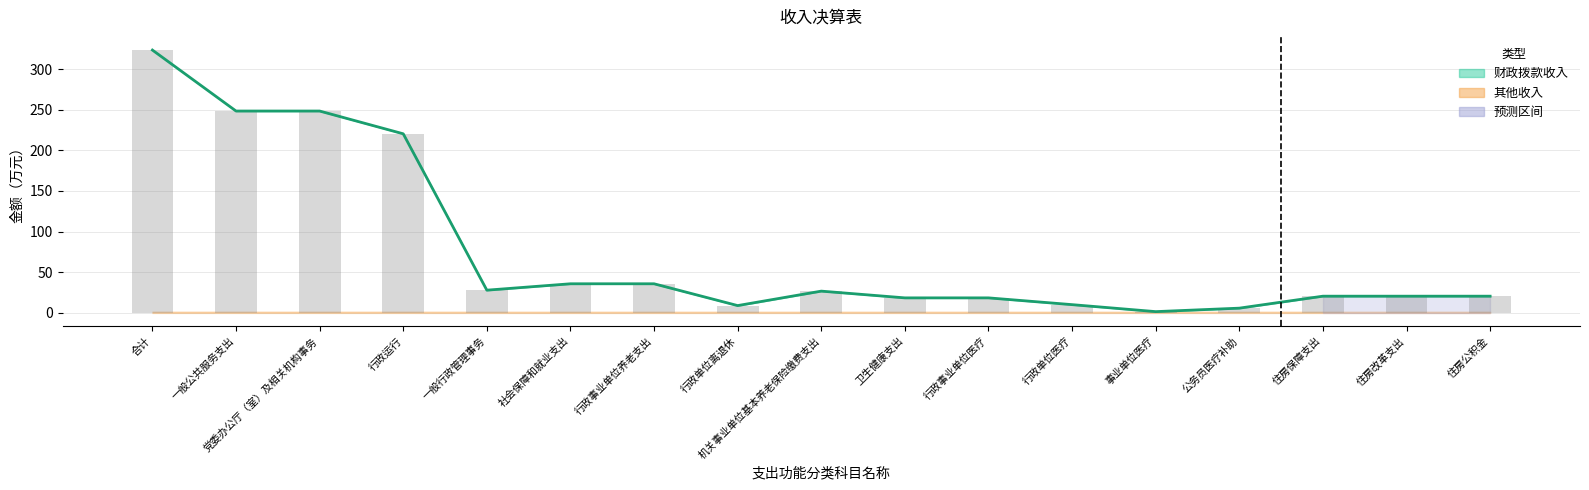

What is the value of the 本年收入合计 bar at the 13th from the left?

1.6